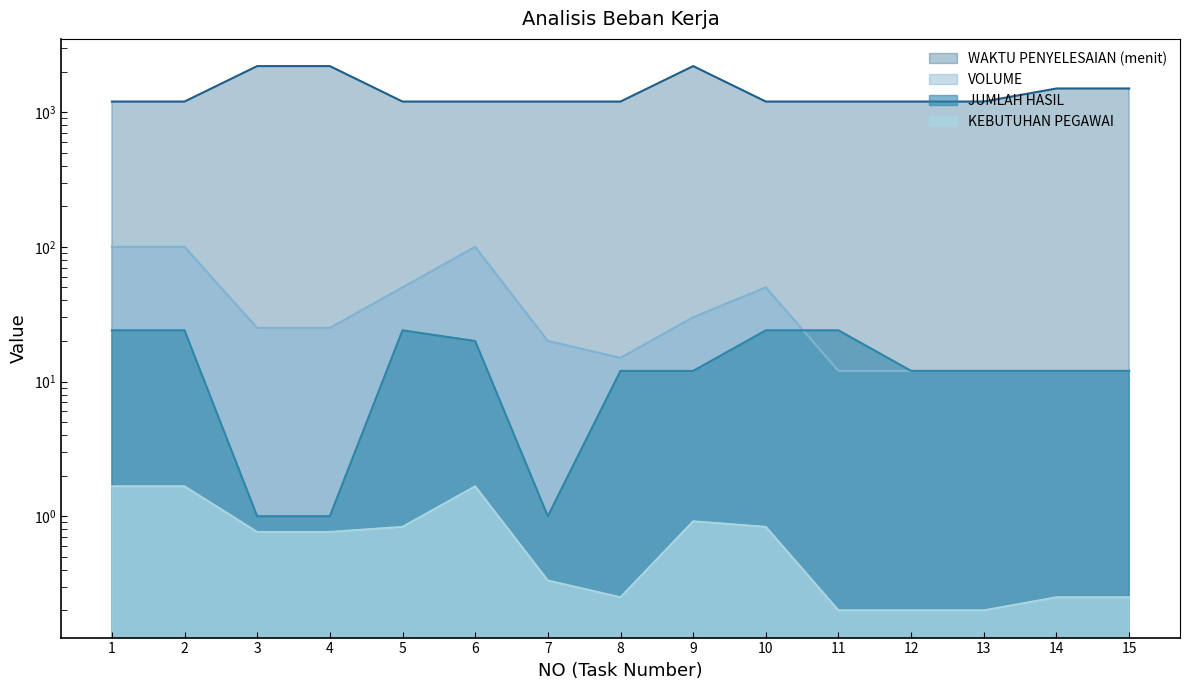

At which category is the sum across all series the highest?

9